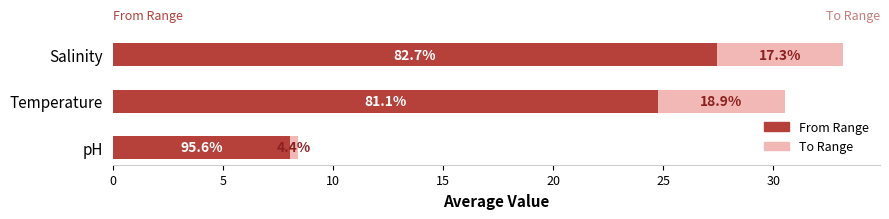

What are all the series names shown in the legend?

From Range, To Range